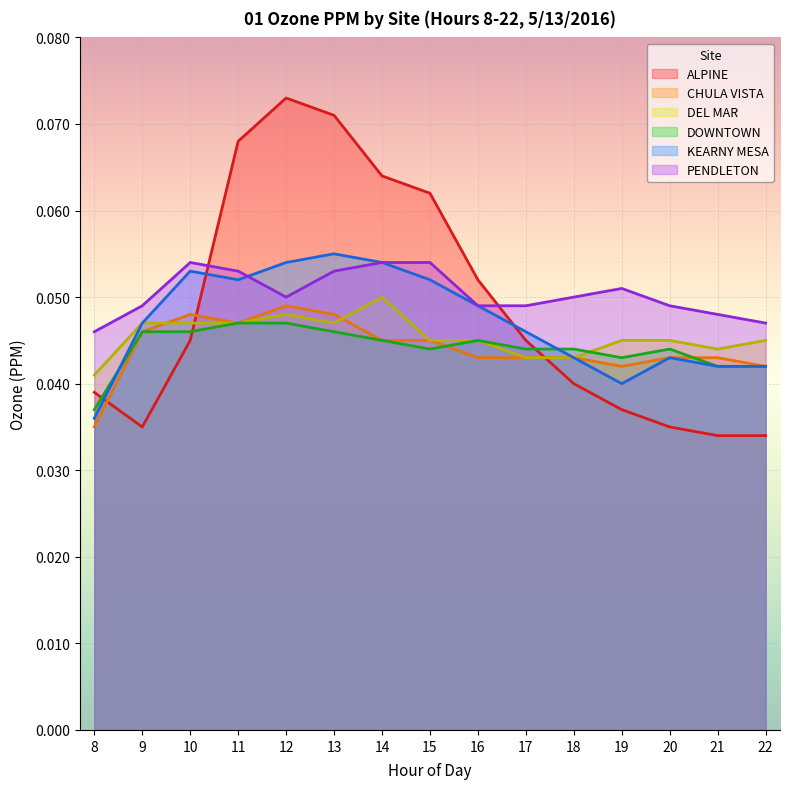

What is the sum of all KEARNY MESA values?

0.7